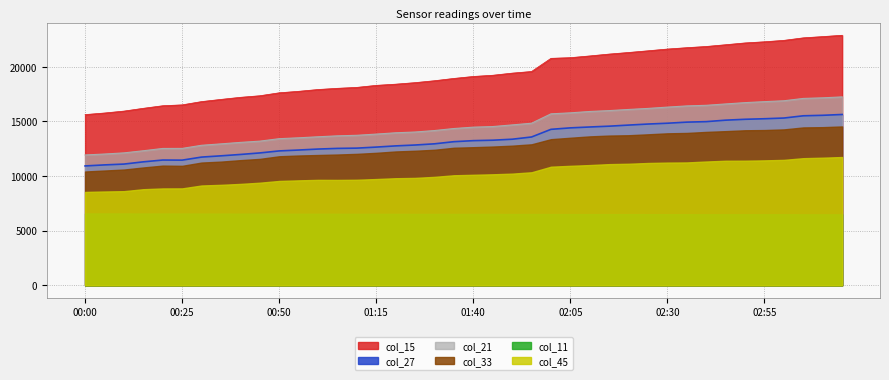

What position from the right is 02:20?

12